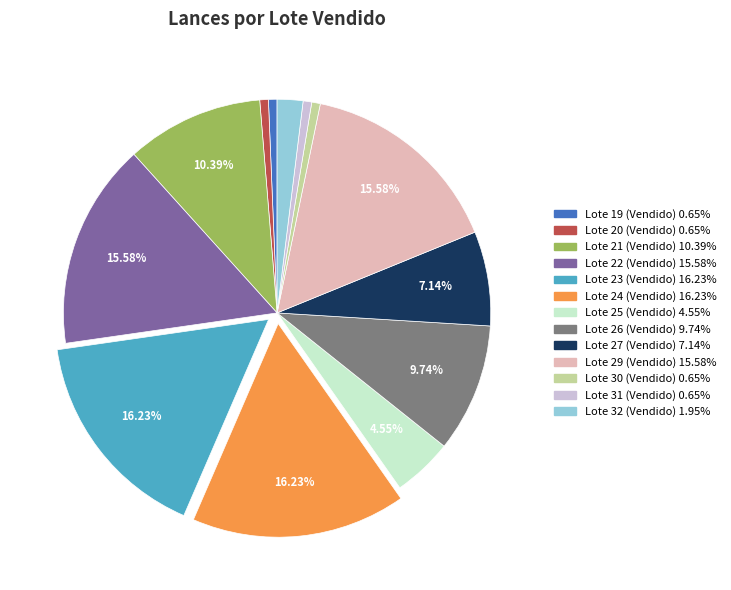

How many segments does this pie chart have?

13